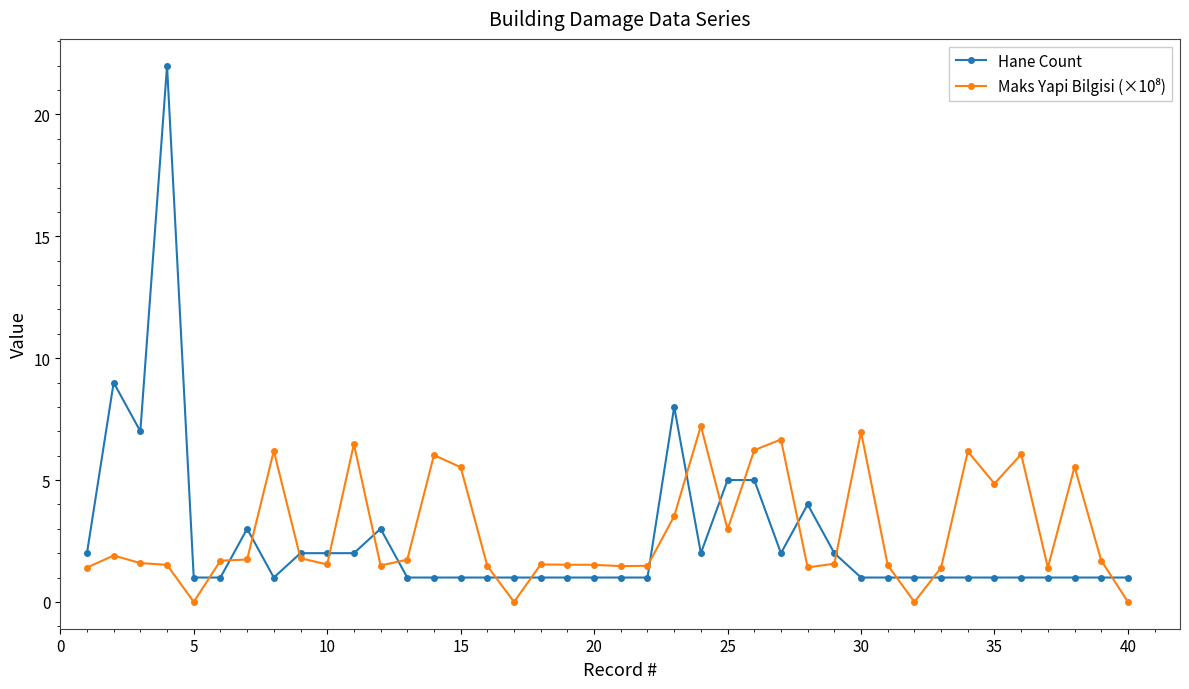

What is the greatest value displayed?

22.0